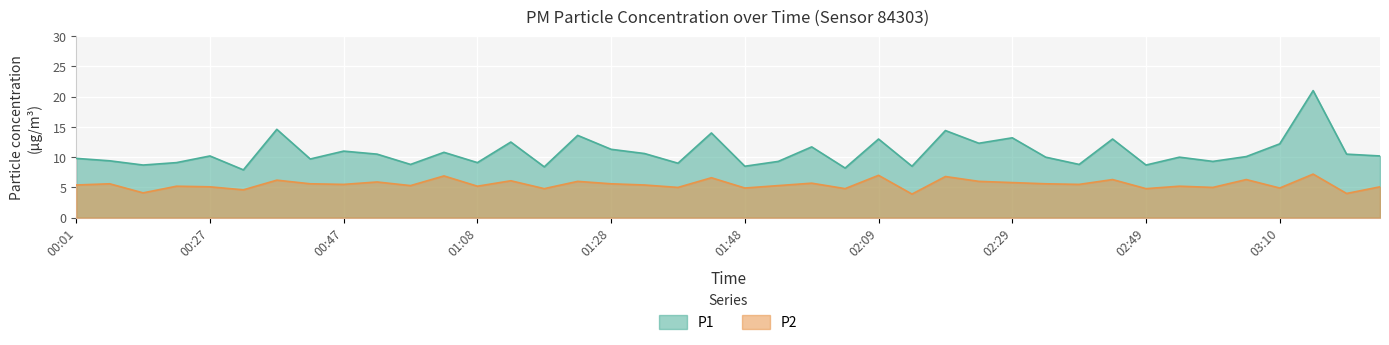

At how many categories does at least one series exceed 17?

1